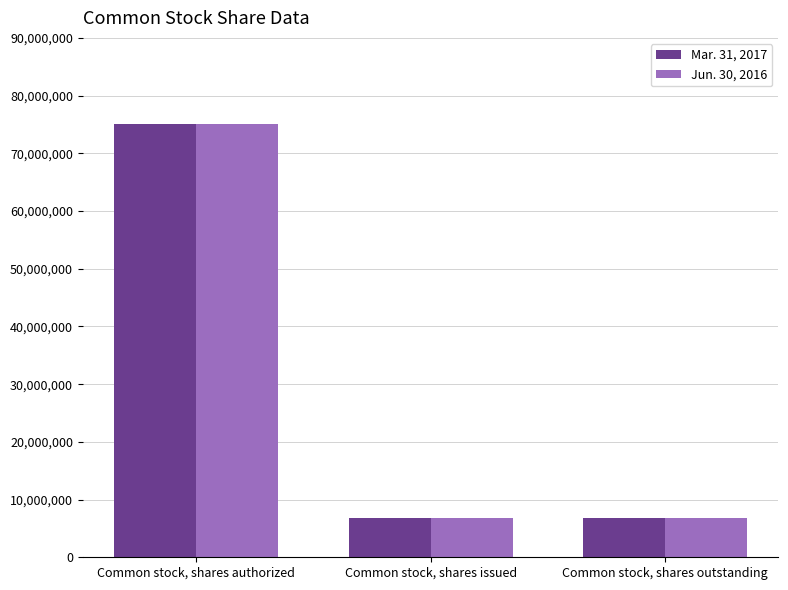

How many Mar. 31, 2017 values are between 6750000 and 75000000?

3